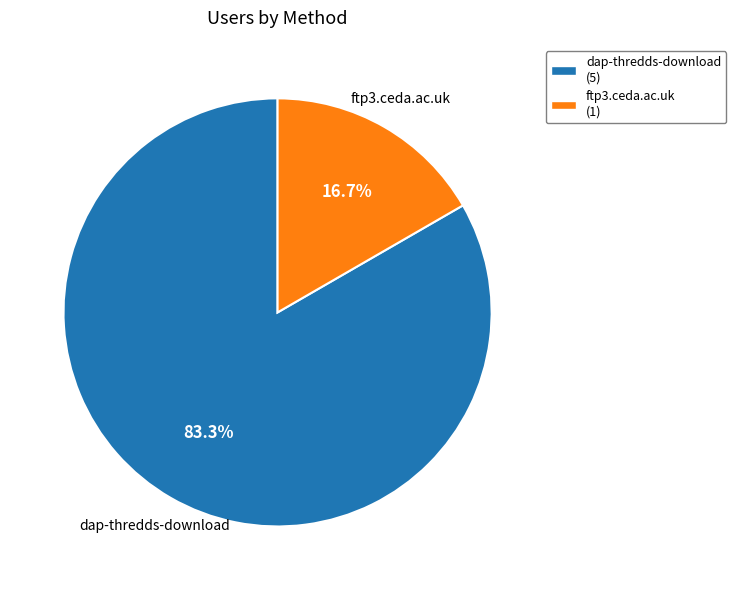

Count the number of slices in the pie.

2